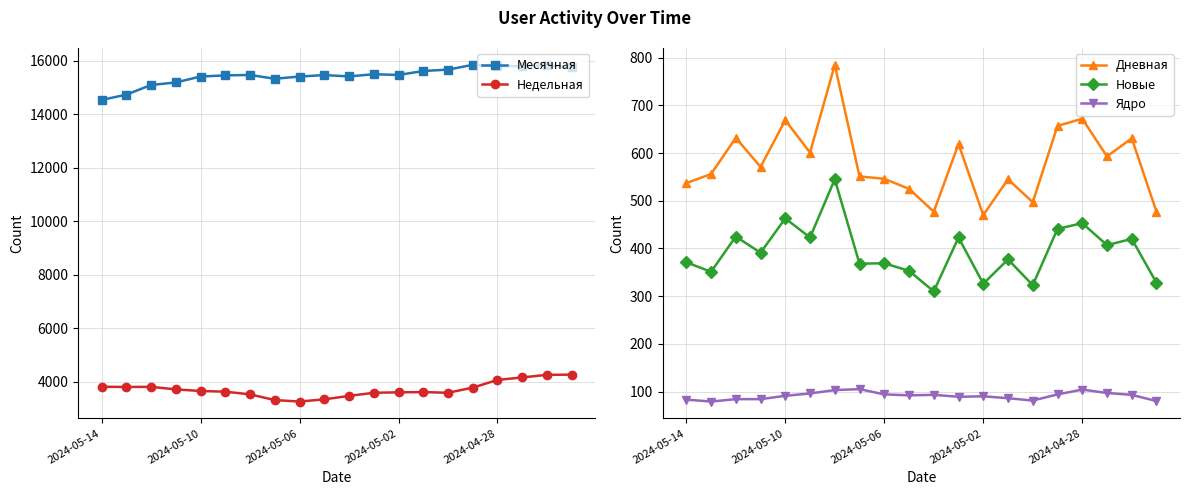

True or false: Новые has more than 1 interior local peaks.

True